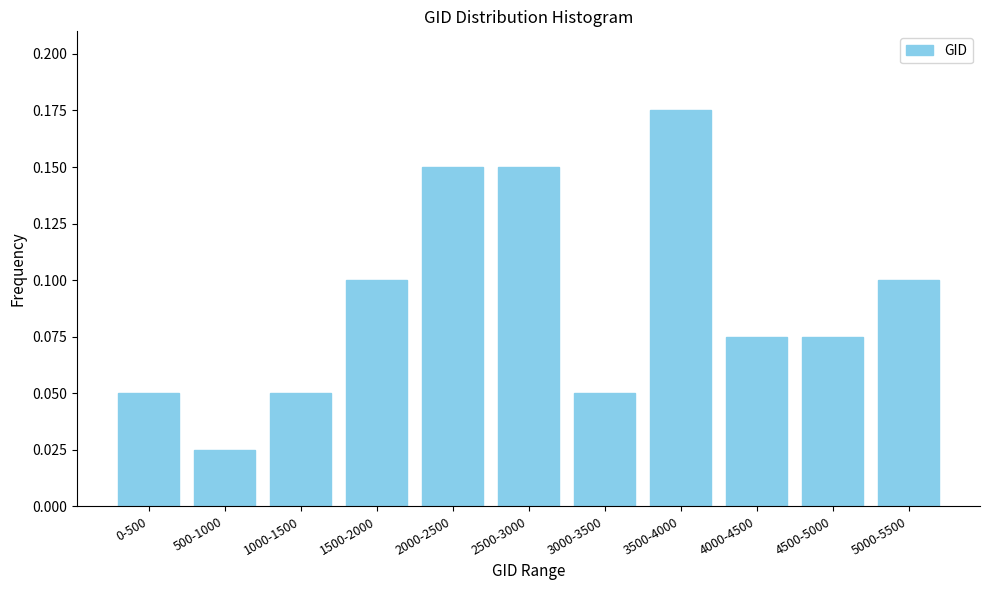

At which category does the chart reach its peak across all series?

3500-4000